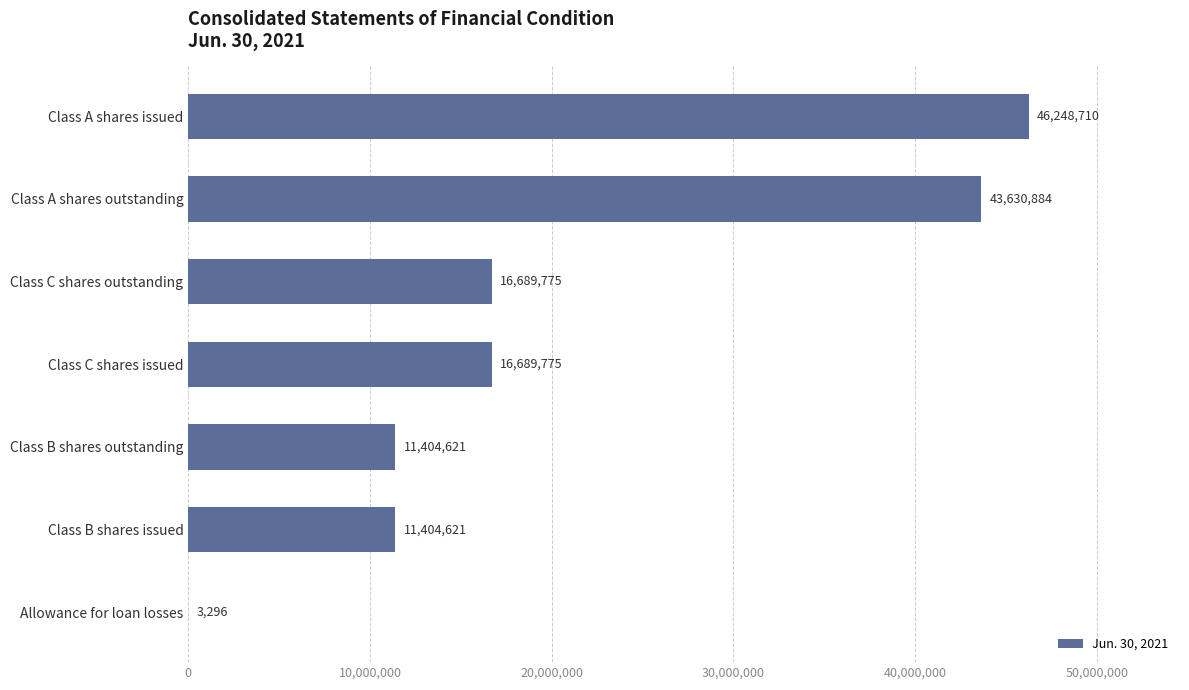

Count the number of data series in this chart.

1